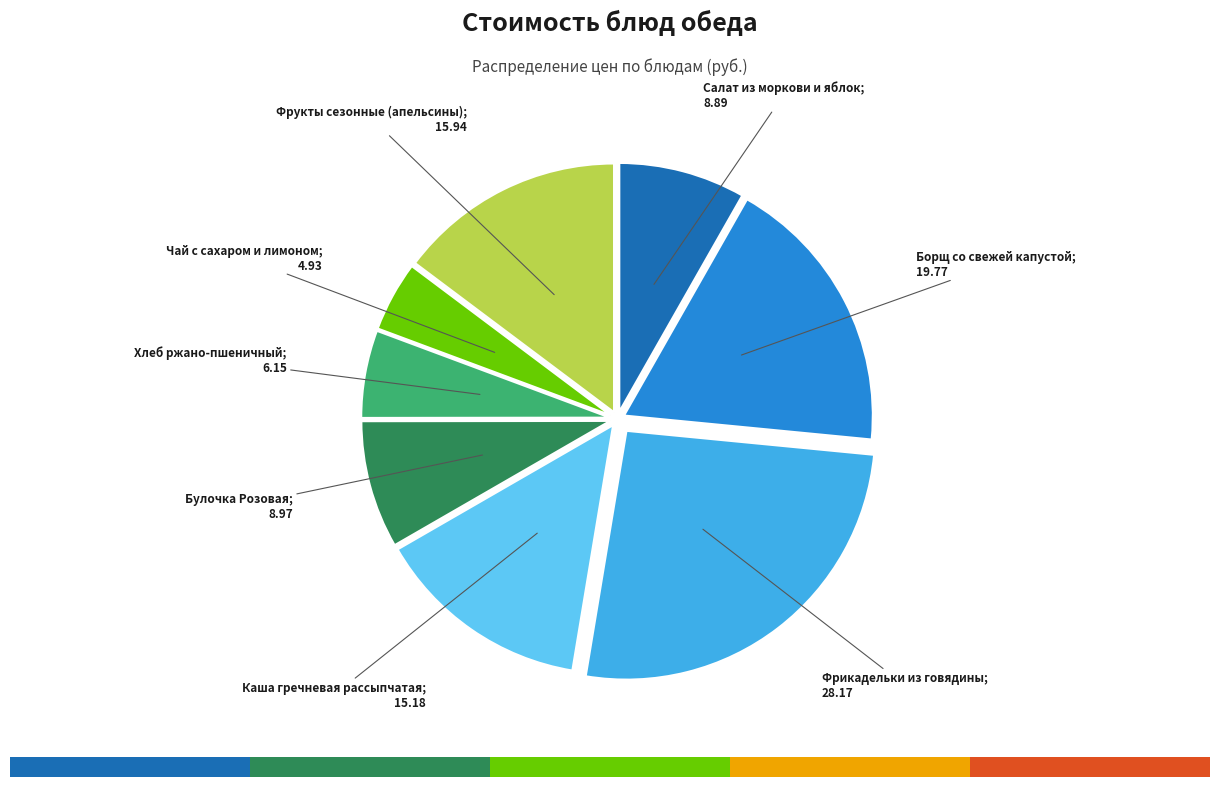

Count the number of slices in the pie.

8